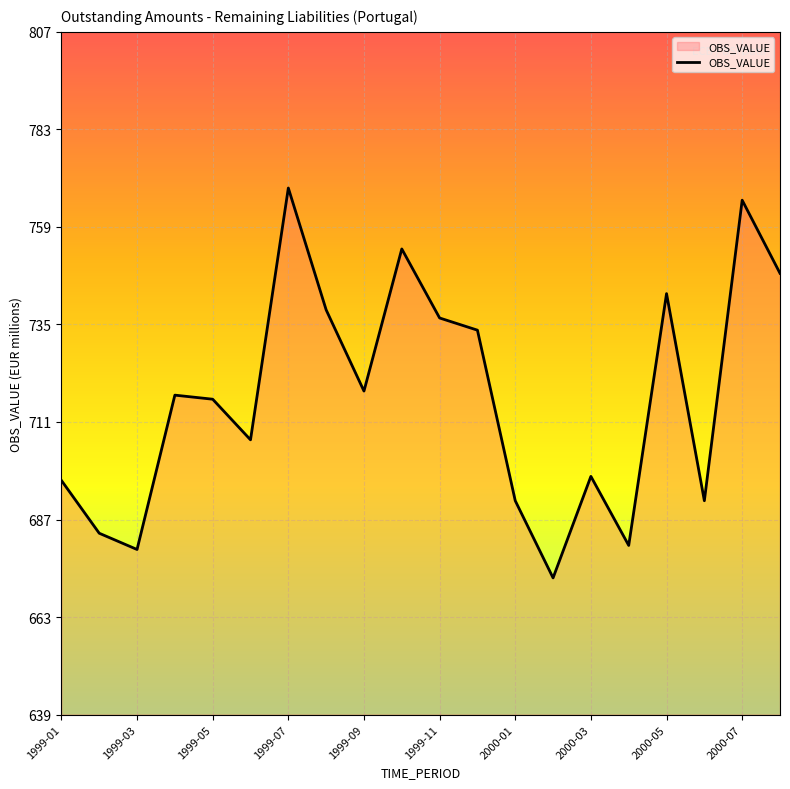

What is the difference between the maximum and minimum values?

96